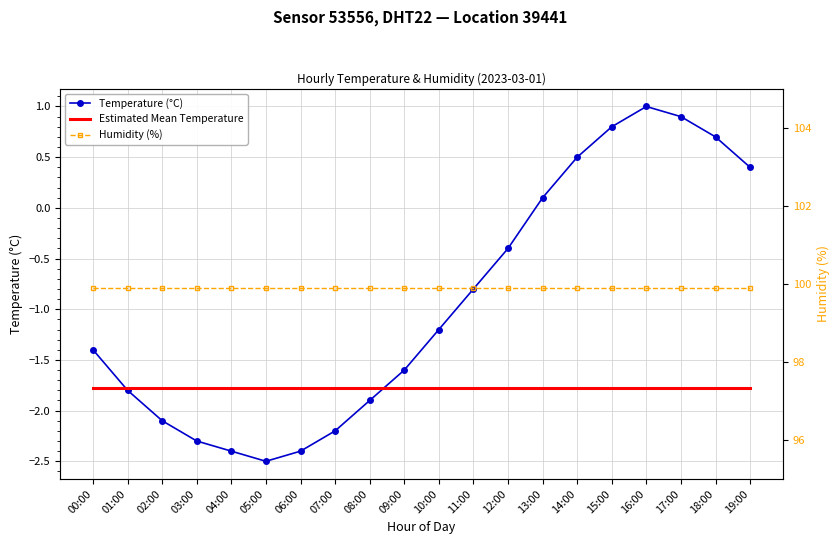

What is the spread (max minus min) of values at 05:00?

102.4